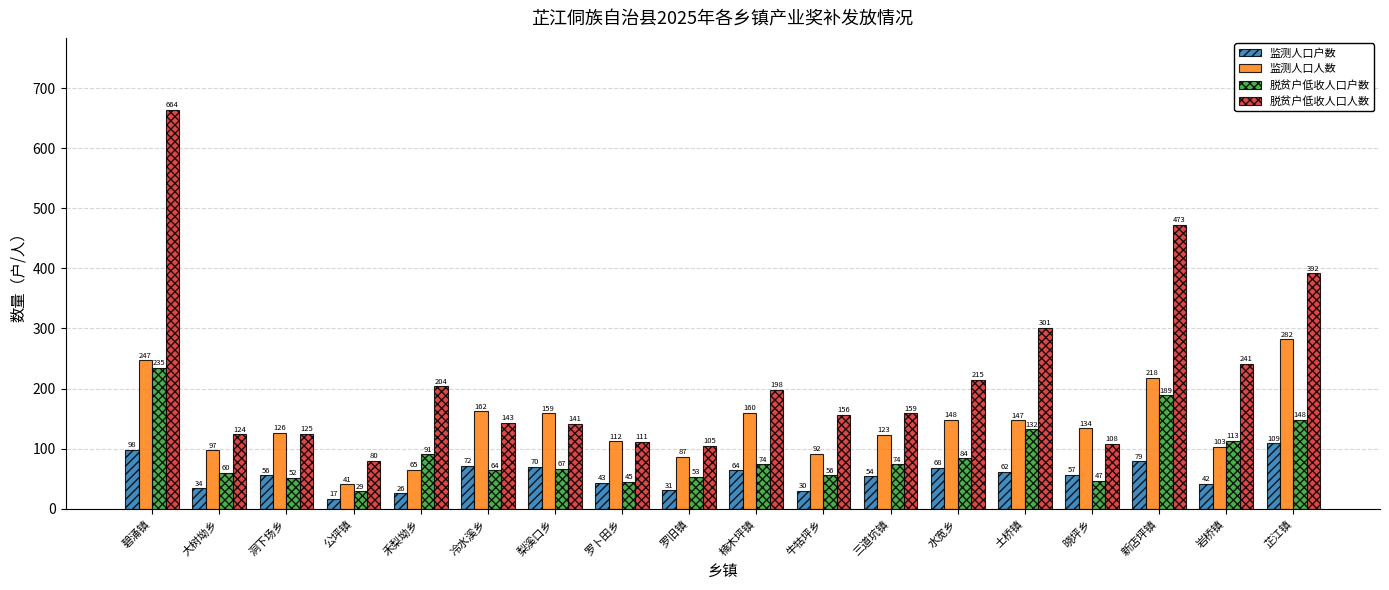

Rank the series by their average value, from highest to lowest.

脱贫户低收人口人数, 监测人口人数, 脱贫户低收人口户数, 监测人口户数